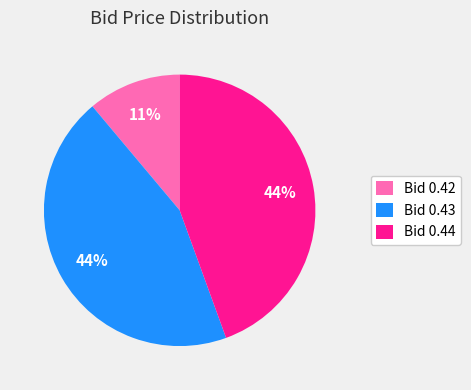

What is the smallest slice in the pie chart?

Bid 0.42